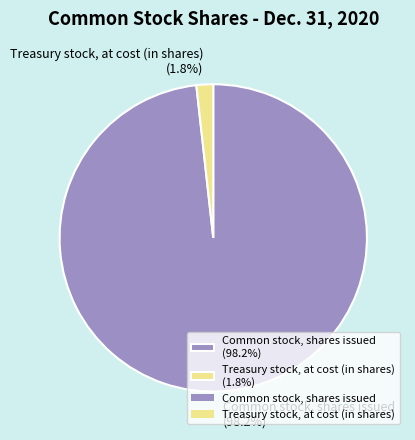

What portion of the pie excludes Common stock, shares issued (98.2%)?

1.8%